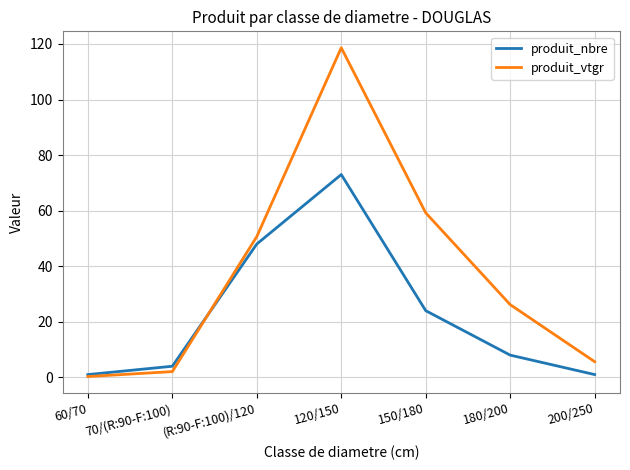

At how many categories does at least one series exceed 21?

4